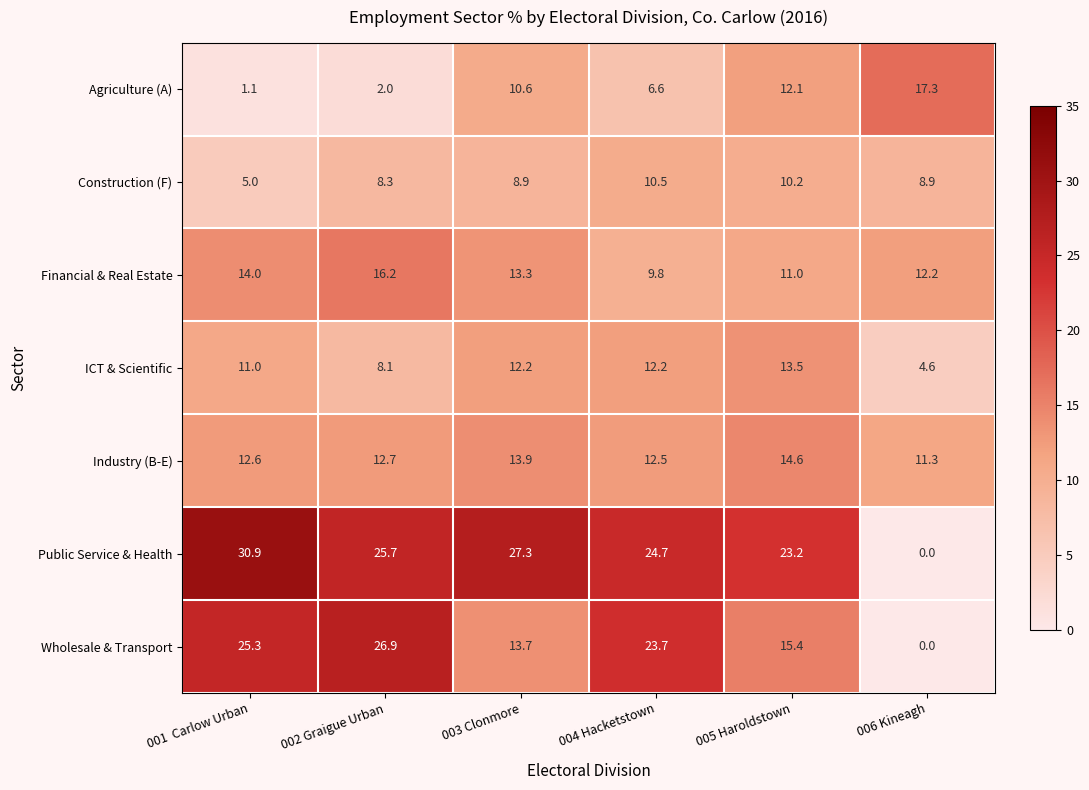

Between 005 Haroldstown and 006 Kineagh, which series saw the biggest shift?

Public Service & Health